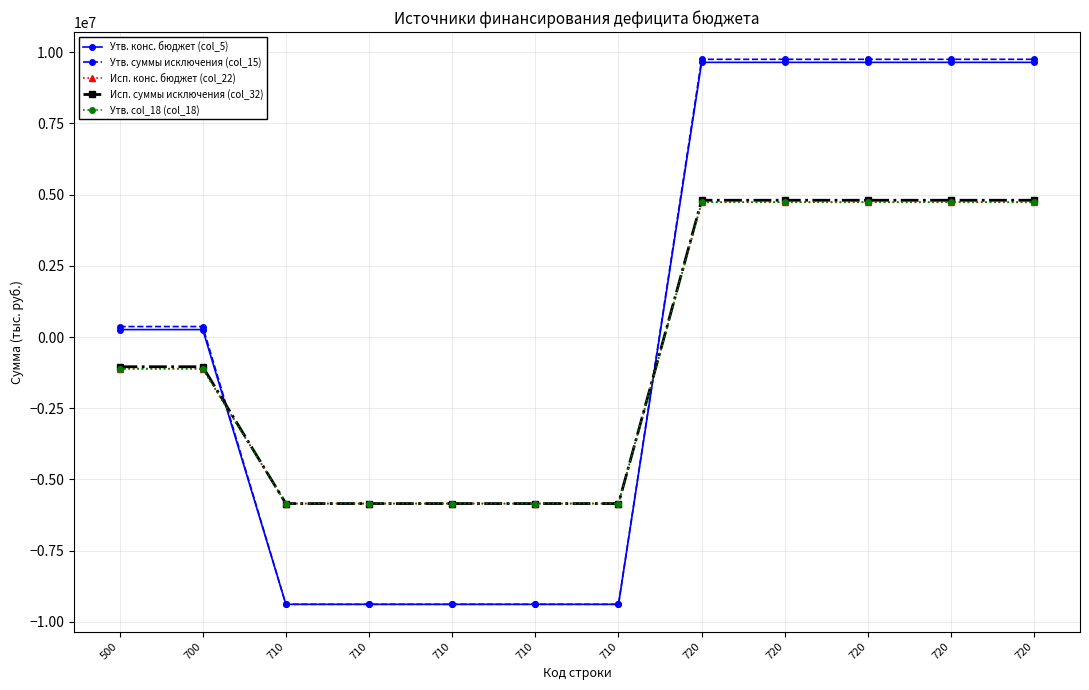

Between which two adjacent categories do Утв. col_18 (col_18) and Утв. суммы исключения (col_15) first intersect?

700 and 710